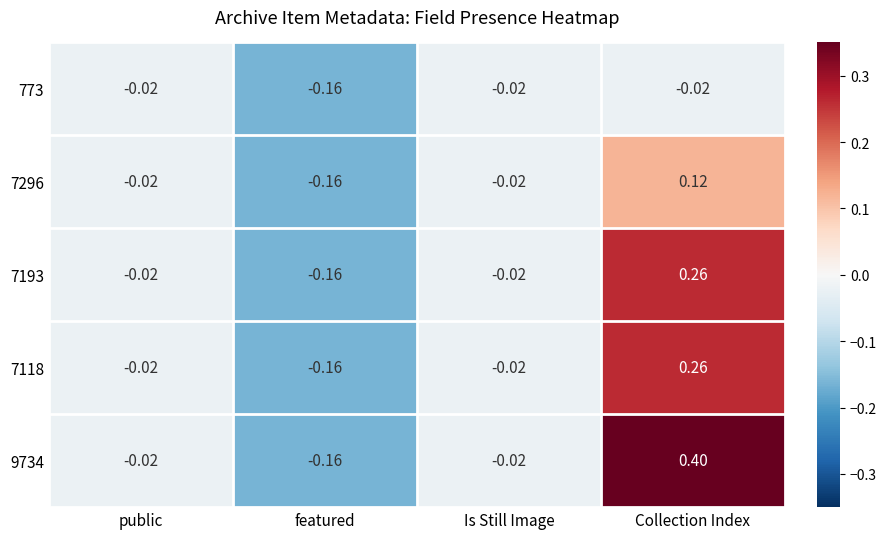

Which series has the largest range (max minus min)?

9734